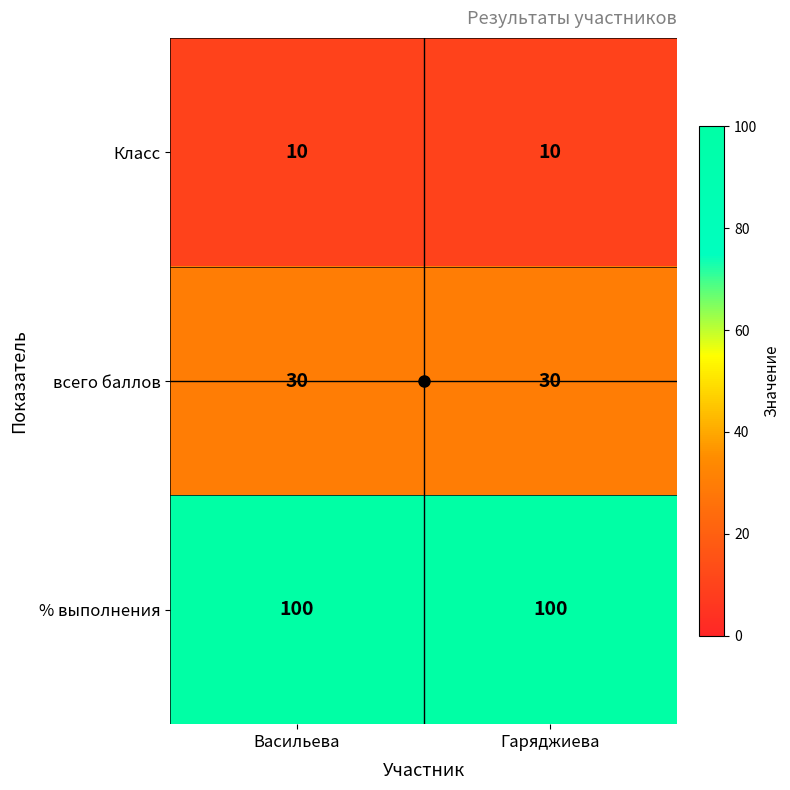

What value does the Класс series have at Гаряджиева?

10